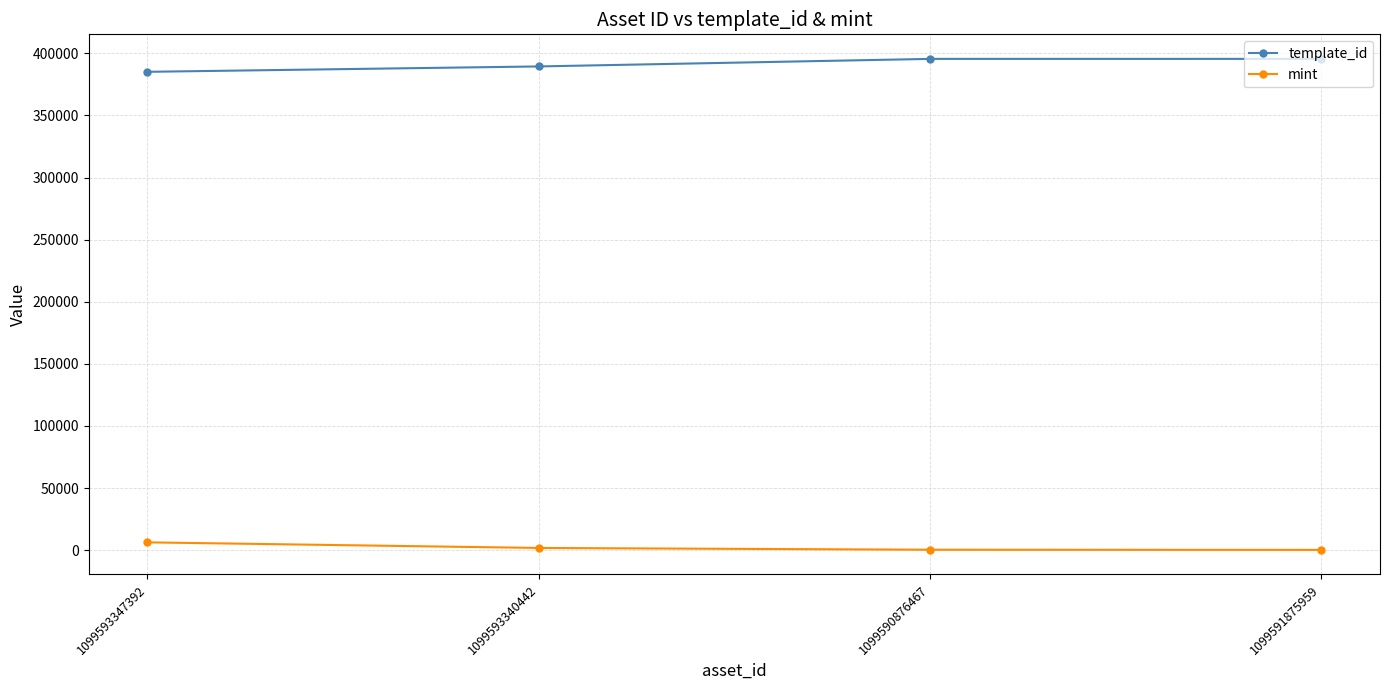

At 1099591875959, list the series in order from smallest to largest.

mint, template_id